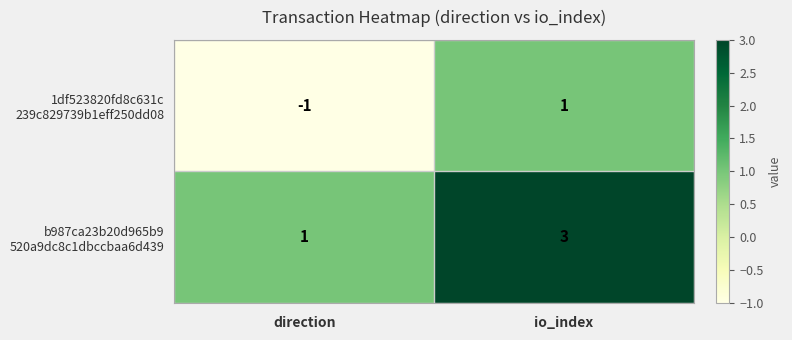

At which category is the sum across all series the highest?

io_index